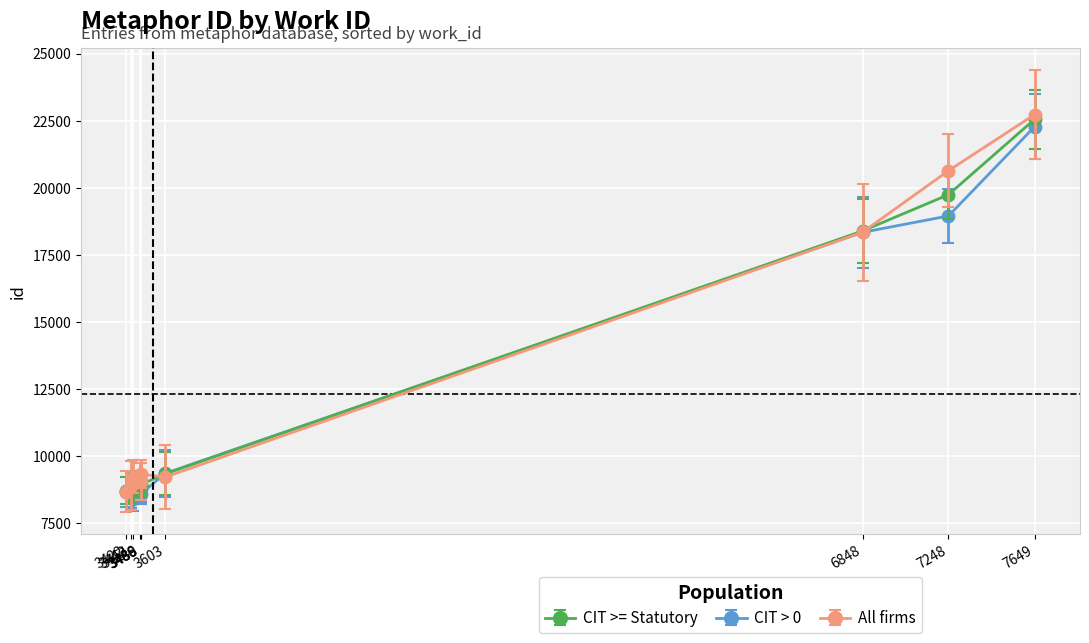

True or false: work_id has a value of 9434.7 at 3422.

True